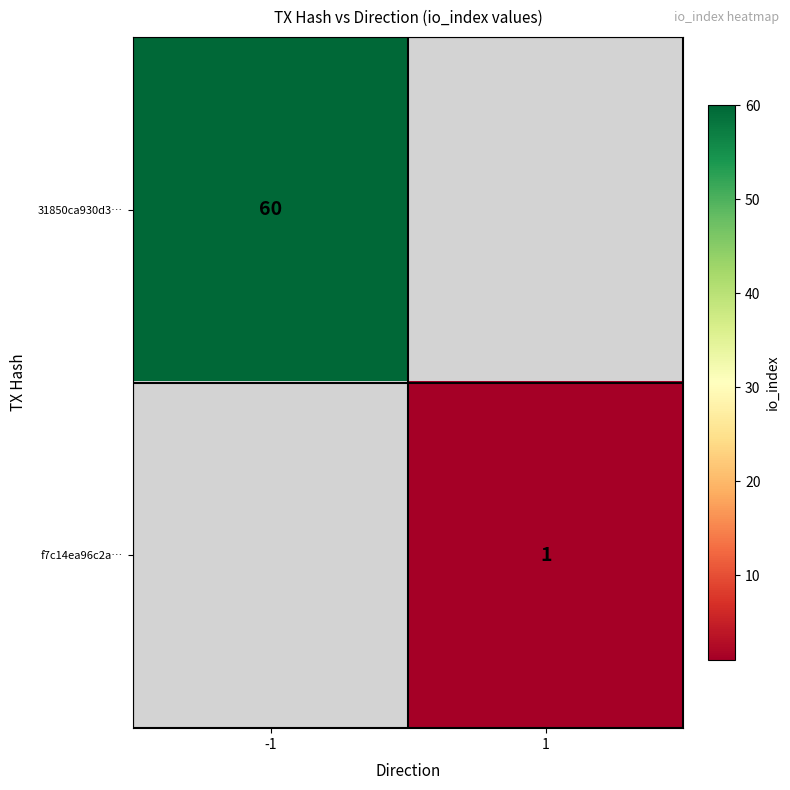

Is it true that f7c14ea96c2a… equals 1 at 1?

True